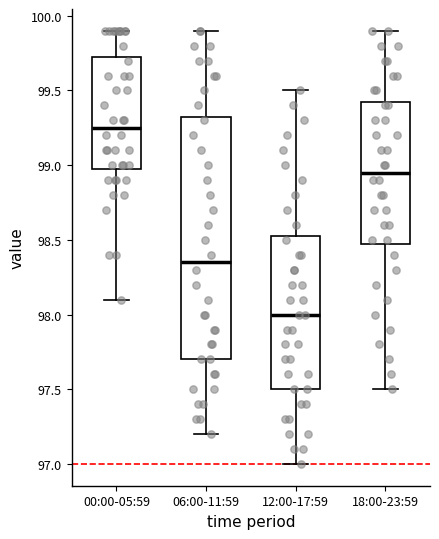

Reading left to right, transcribe this box plot: for each box, give where its median line is, the range the box spans, and where its two whiskers end, as read against the y-axis. The values are not printed on the chart, so give them approximately, as read against the axis.

00:00-05:59: median 99.25, box 99.00 to 99.75, whiskers 98.10 to 99.90
06:00-11:59: median 98.35, box 97.70 to 99.35, whiskers 97.20 to 99.90
12:00-17:59: median 98.00, box 97.50 to 98.55, whiskers 97.00 to 99.50
18:00-23:59: median 98.95, box 98.50 to 99.45, whiskers 97.50 to 99.90